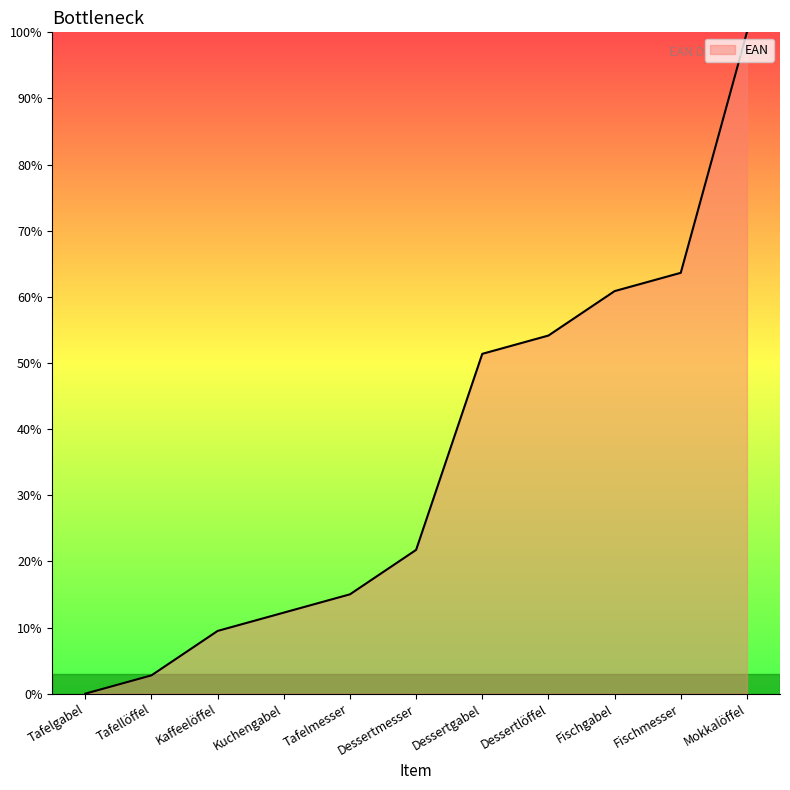

Reading left to right, what are all the values shown in this chart?

Tafelgabel=0.0	Tafellöffel=2.8	Kaffeelöffel=9.5	Kuchengabel=12.3	Tafelmesser=15.0	Dessertmesser=21.7	Dessertgabel=51.4	Dessertlöffel=54.2	Fischgabel=60.9	Fischmesser=63.6	Mokkalöffel=100.0